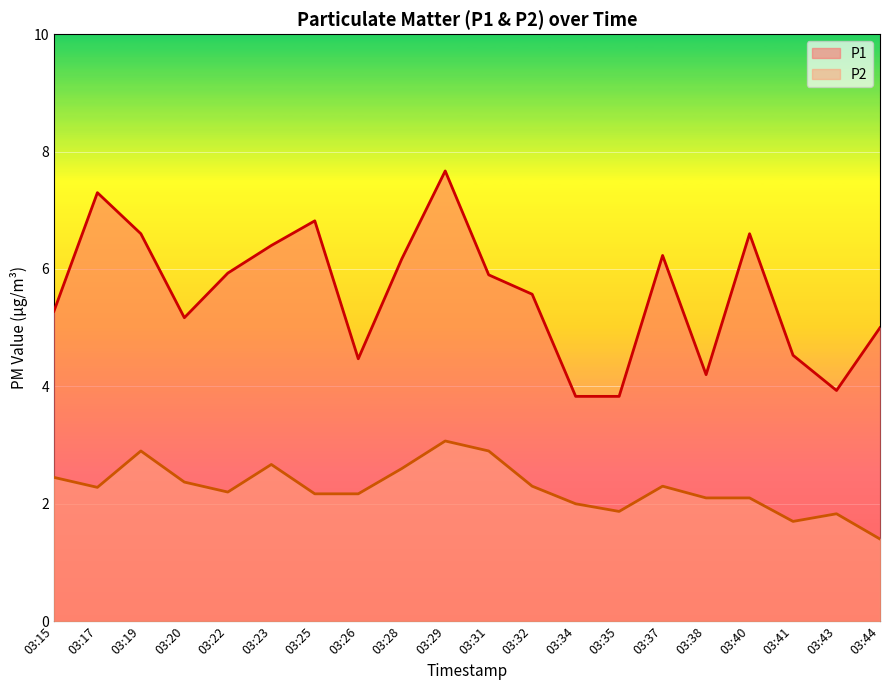

How many lines are shown in the chart?

2